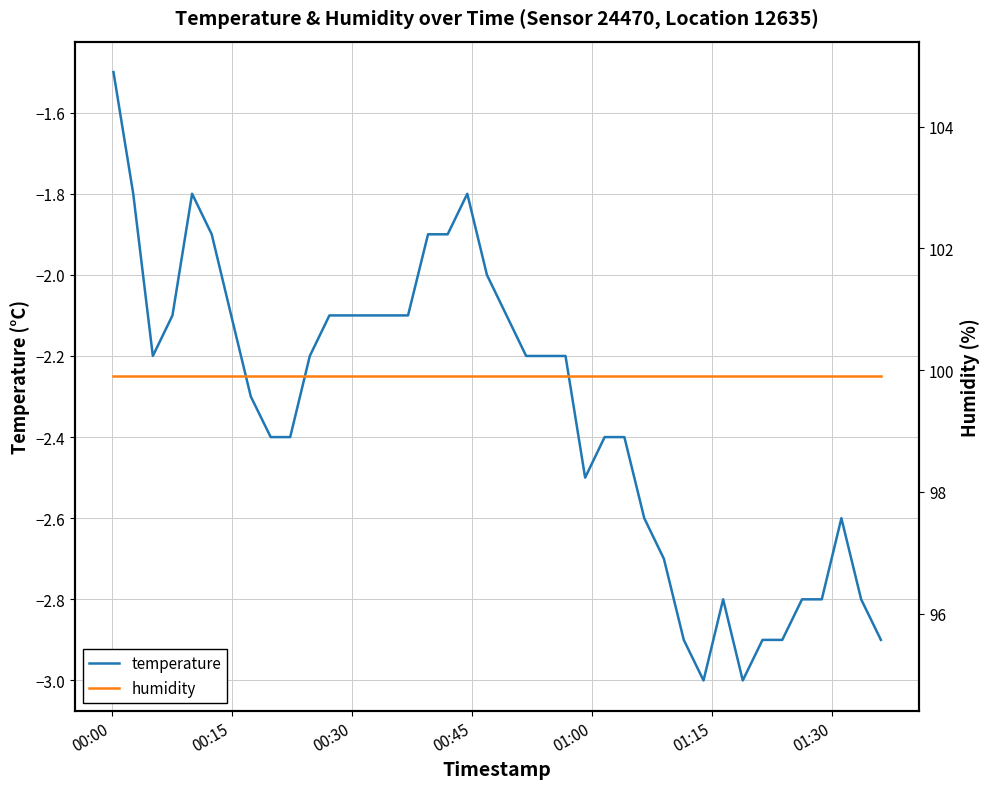

How many interior local peaks does the temperature series have?

4